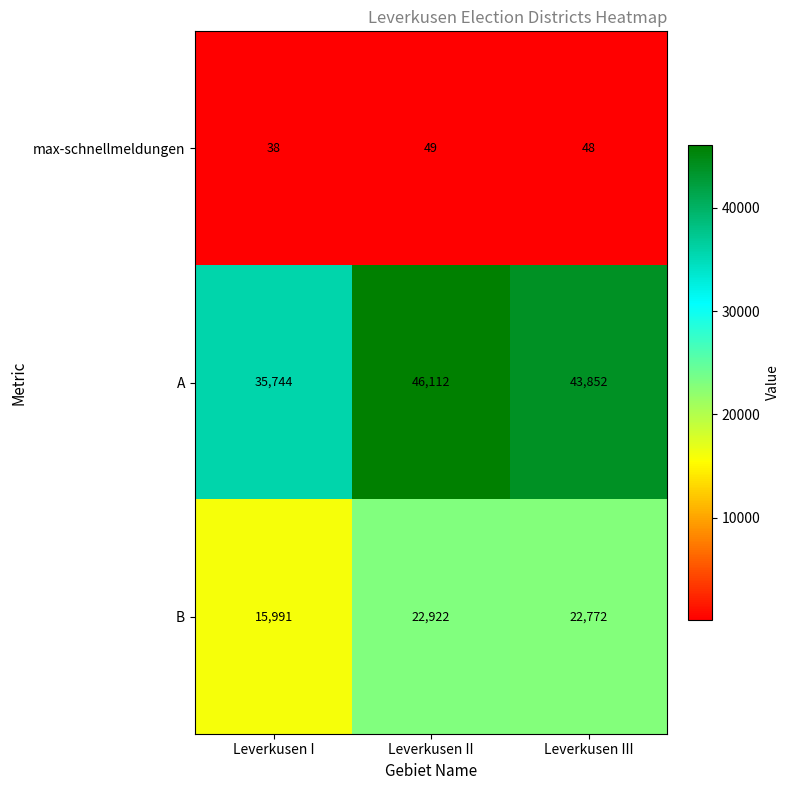

Which label corresponds to the largest value in the chart?

Leverkusen II